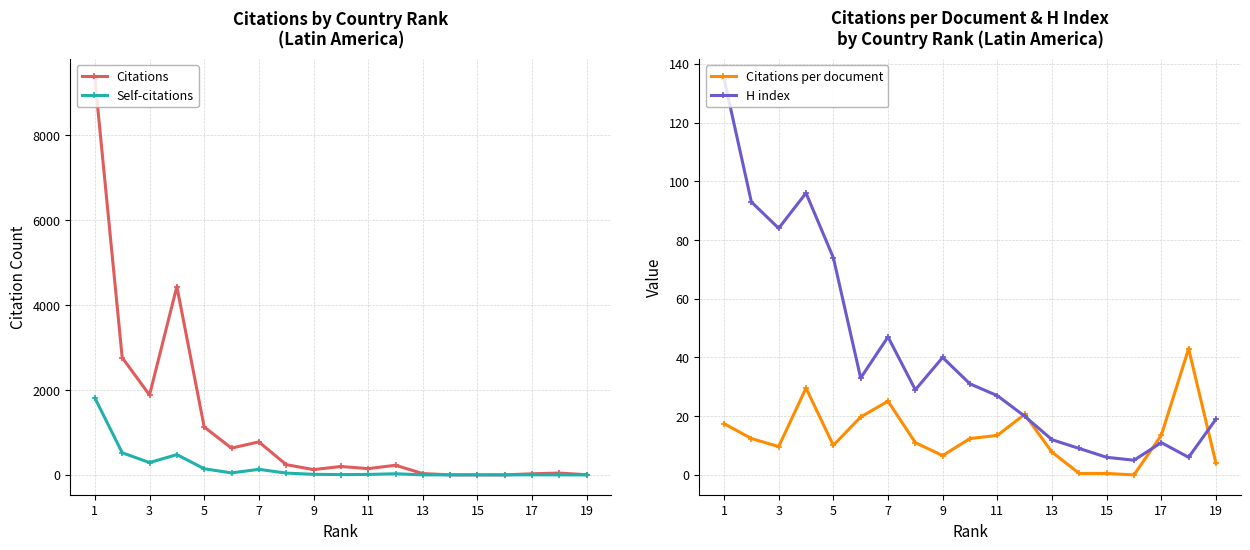

What is the maximum value for Citations?

9336